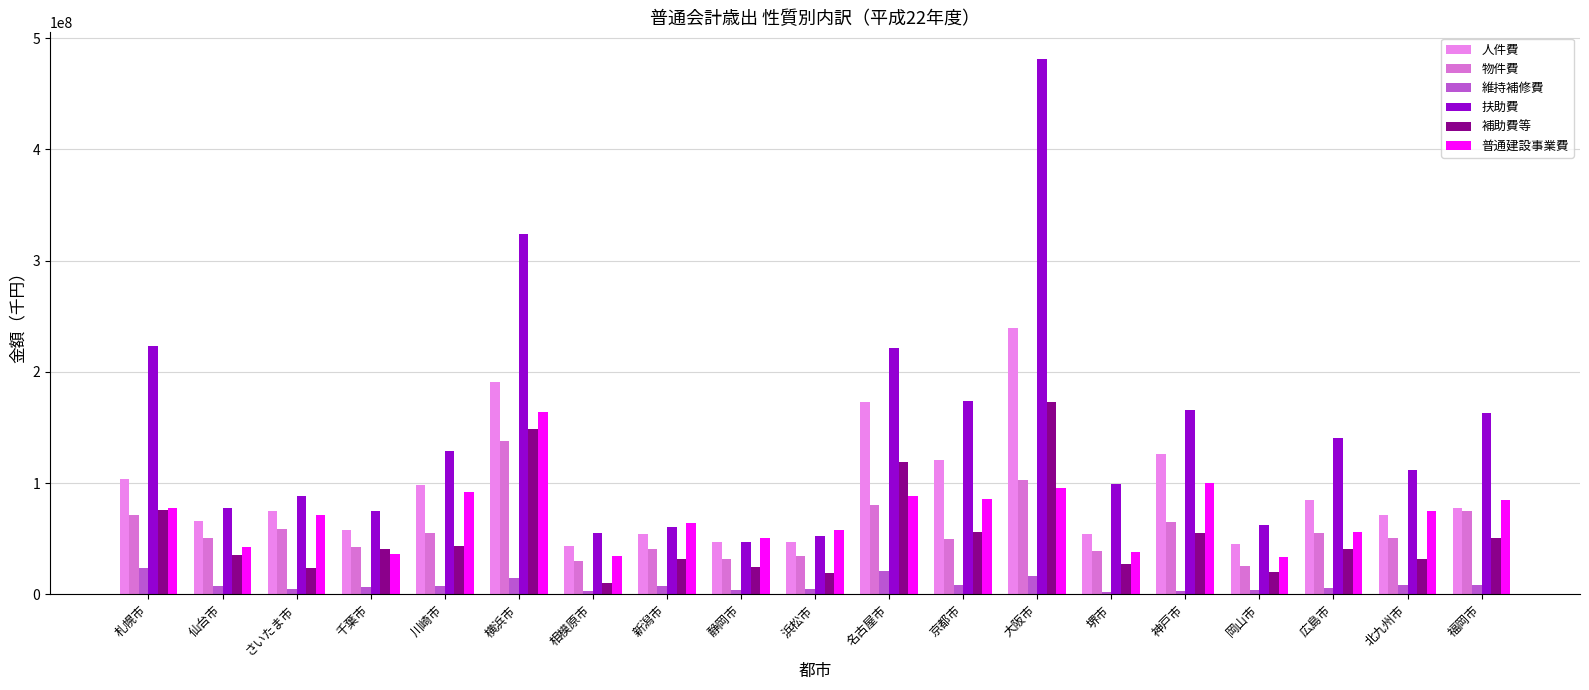

At which category is the sum across all series the highest?

大阪市